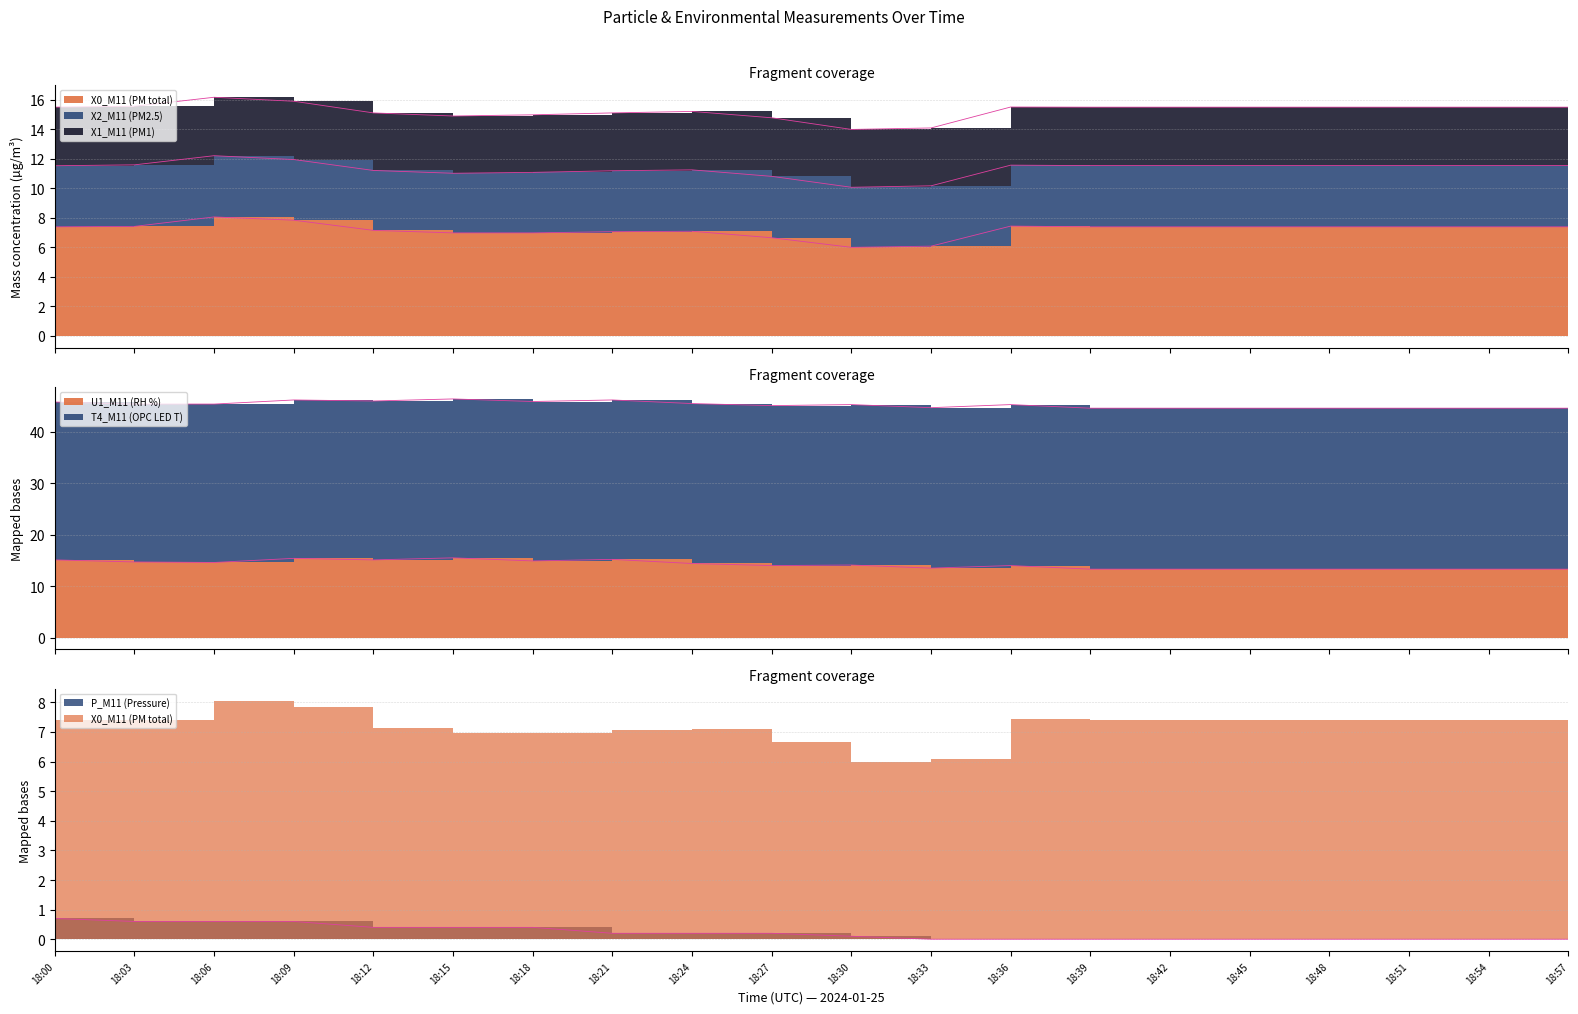

In U1_M11 (RH %), how many points are lower than both neighbors (excluding endpoints)?

5